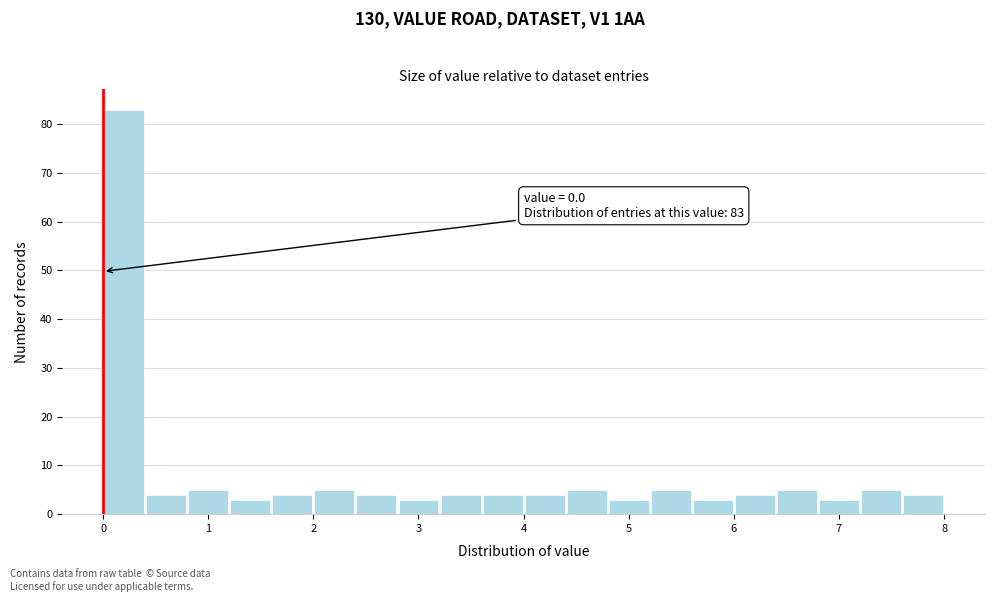

Which range on the x-axis has the tallest bar?

0.0 to 0.4